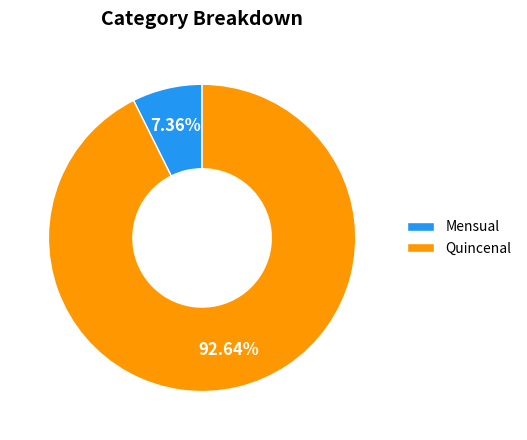

What is the largest slice in the pie chart?

Quincenal